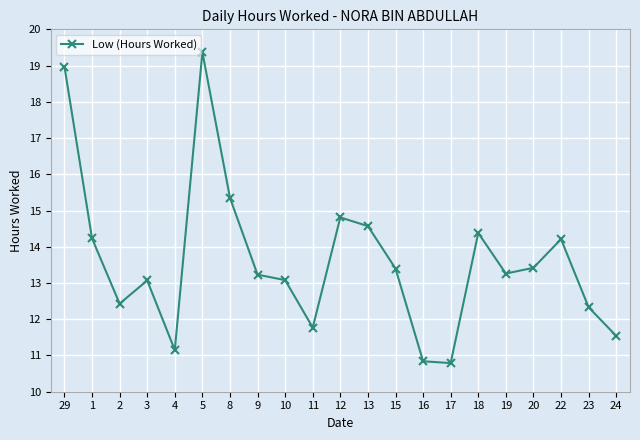

Is it true that the value at 13 is 14.6?

True